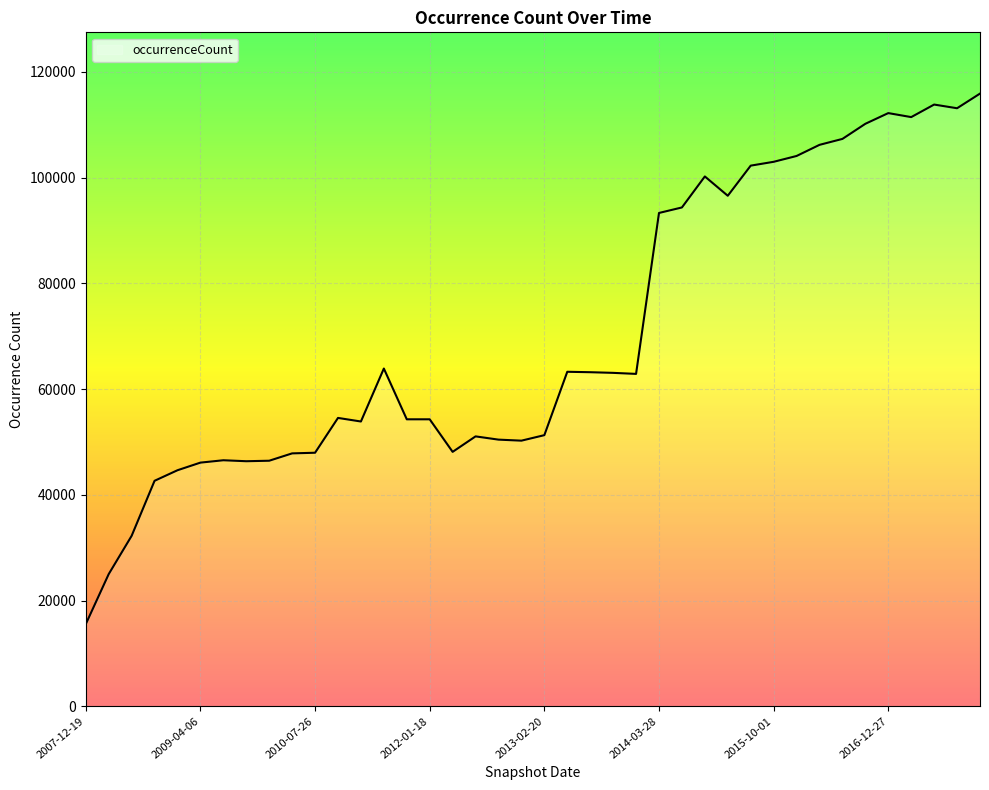

Does the chart display data point markers on the line(s)?

No